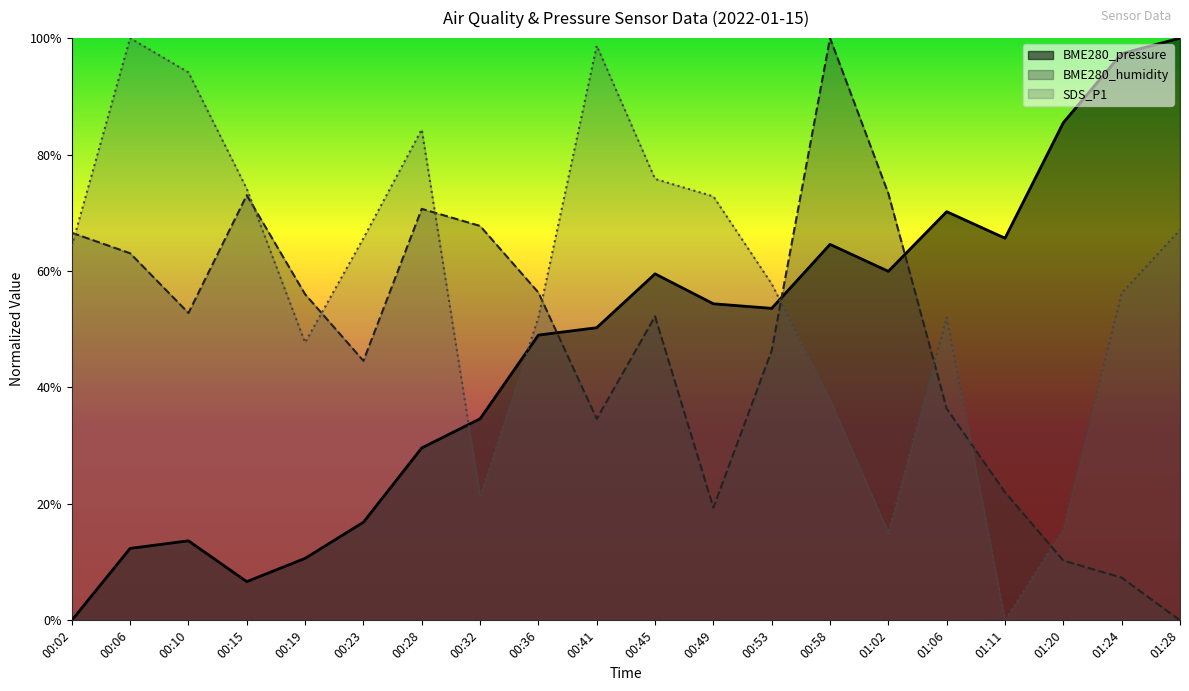

List the labels in order of BME280_humidity value, largest first.

00:58, 01:02, 00:15, 00:28, 00:32, 00:02, 00:06, 00:36, 00:19, 00:10, 00:45, 00:53, 00:23, 01:06, 00:41, 01:11, 00:49, 01:20, 01:24, 01:28